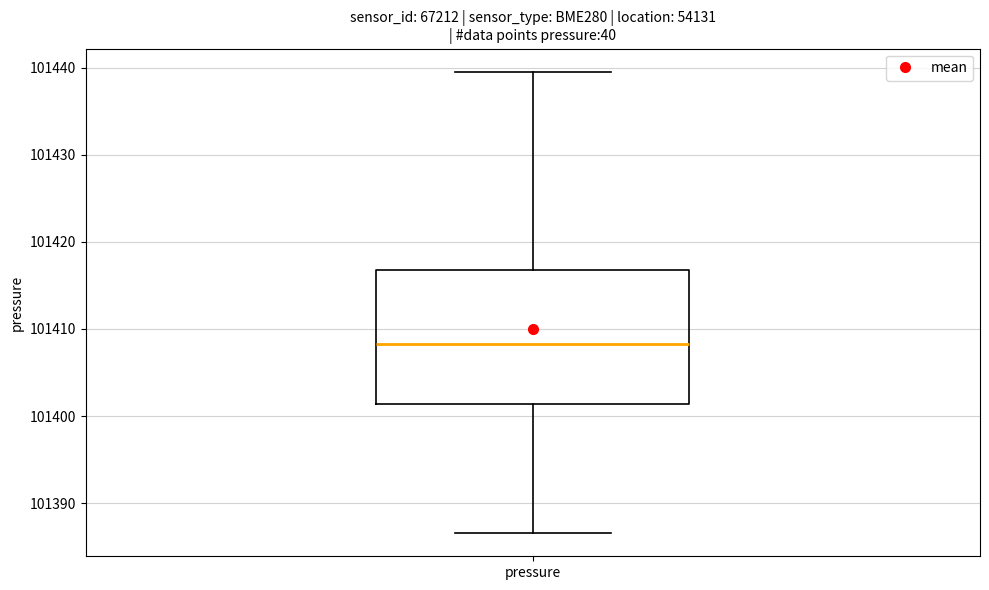

Transcribe this box plot: give where the median line is, the range the box spans, and where the two whiskers end, as read against the y-axis. The values are not printed on the chart, so give them approximately, as read against the axis.

median 101408, box 101401 to 101417, whiskers 101387 to 101440